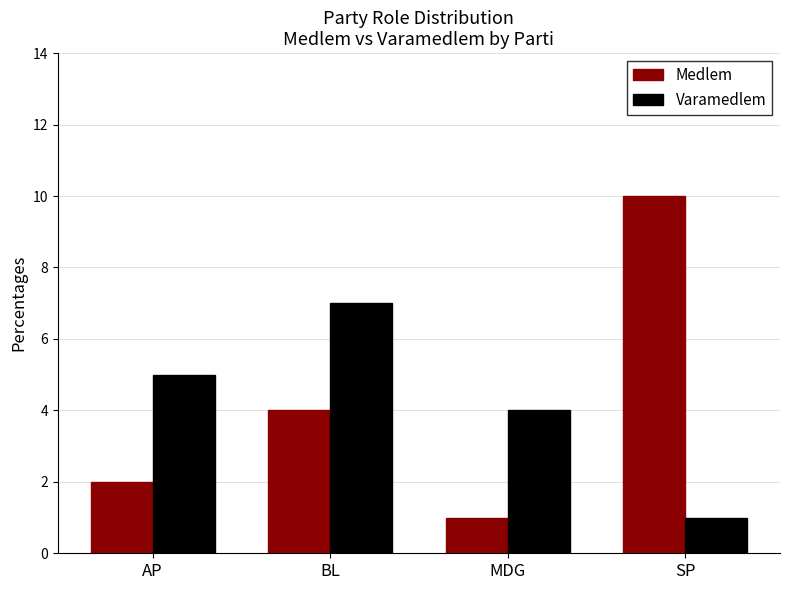

Does the chart contain stacked bars?

No